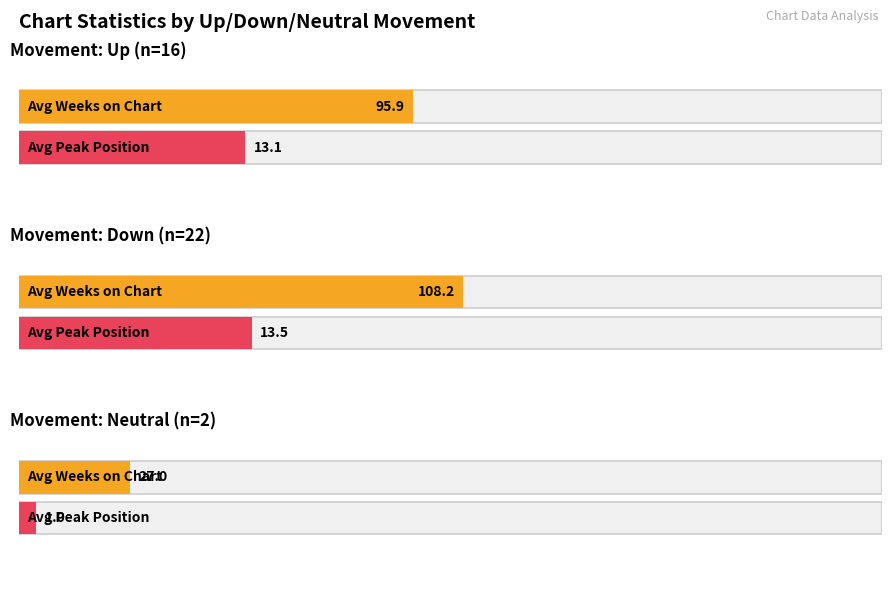

The up series shows 68.6 at count. True or false?

False